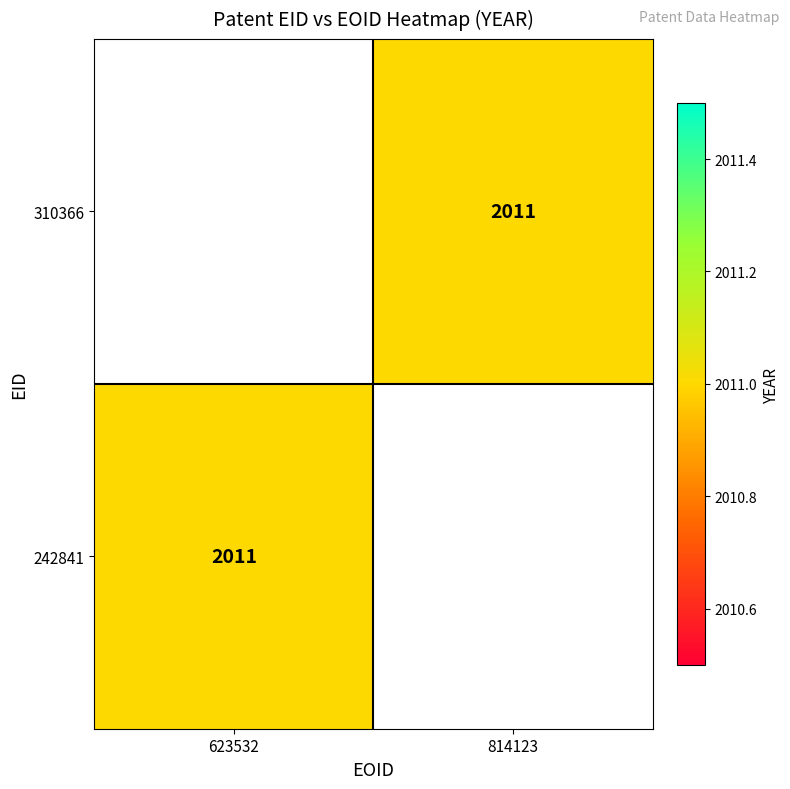

What is the greatest value displayed?

2011.0